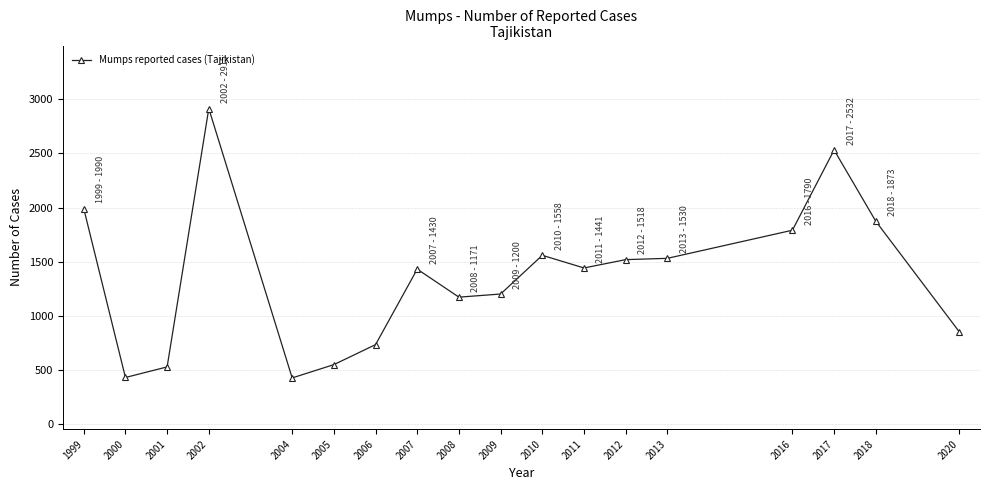

What is the greatest value displayed?

2915